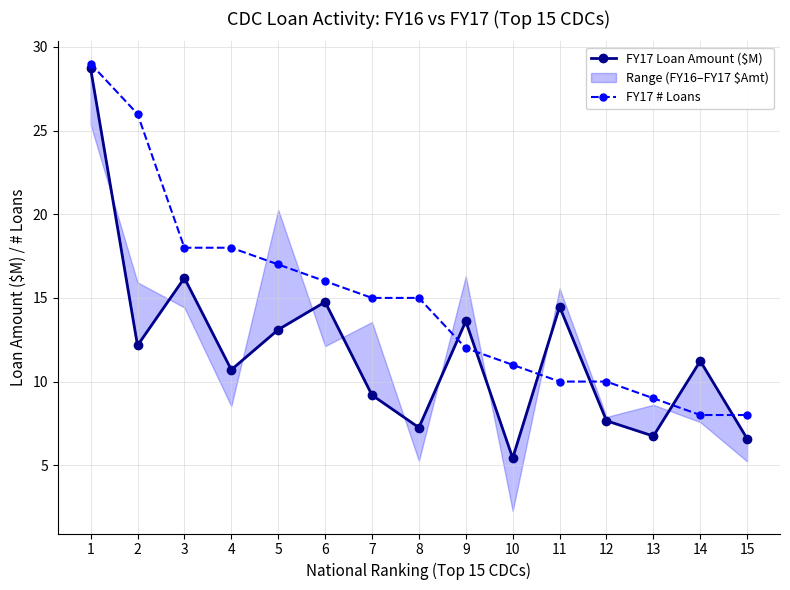

Which series has the largest total across all categories?

FY17 # Loans